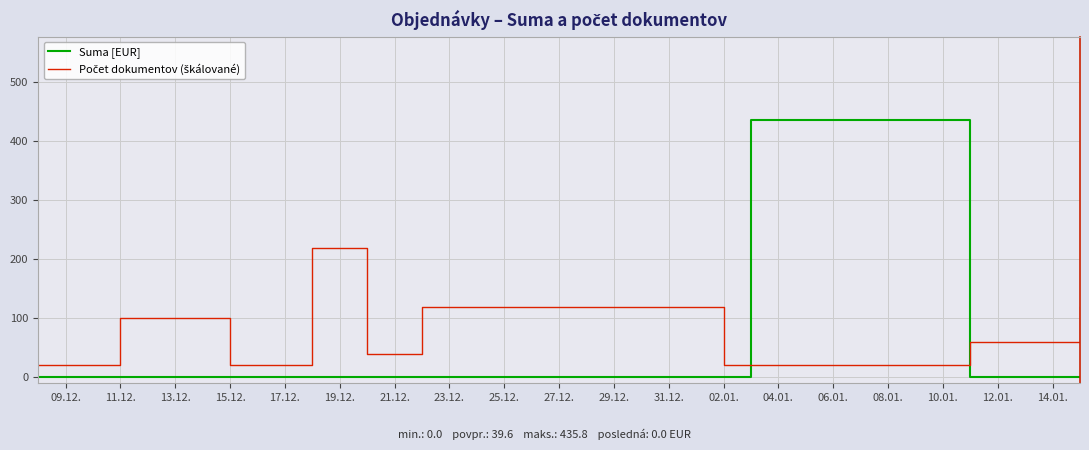

At how many categories does at least one series exceed 381?

1